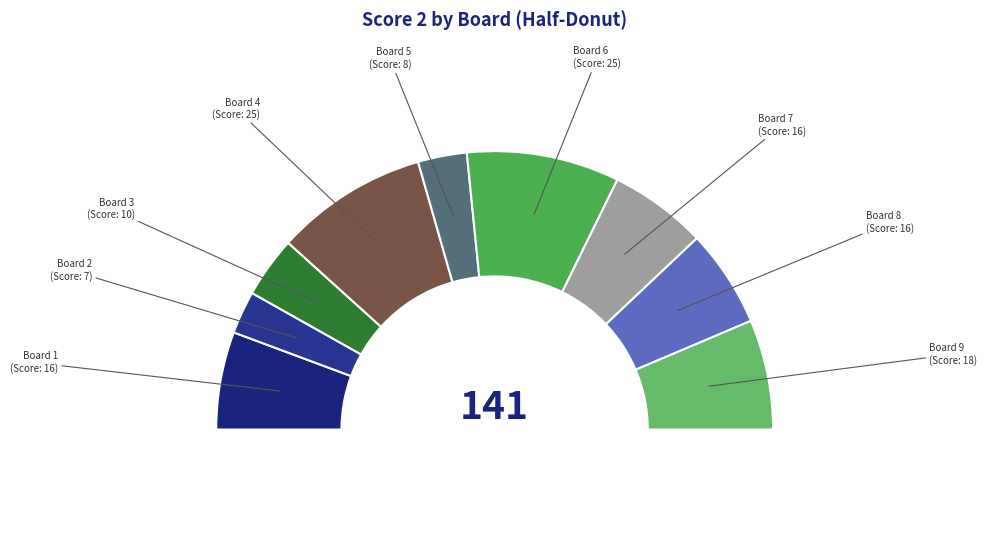

What is the largest slice in the pie chart?

Board 4